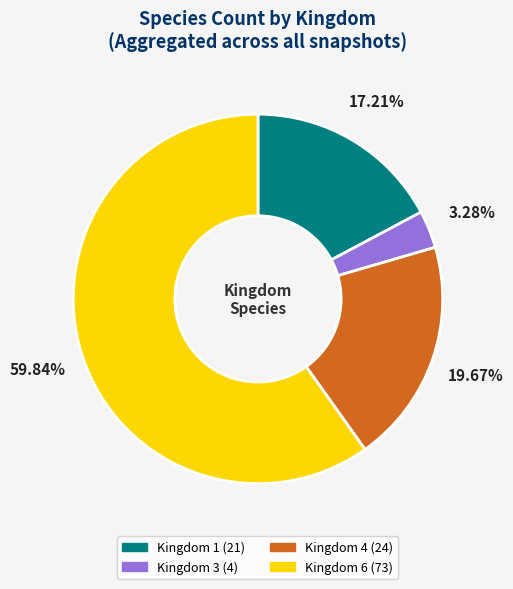

How many slices are in this pie chart?

4